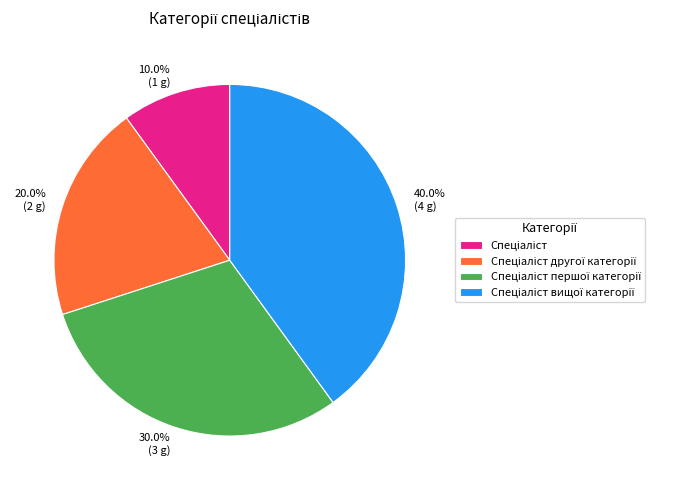

What percentage is NOT represented by 30.0% (3 g)?

70.0%